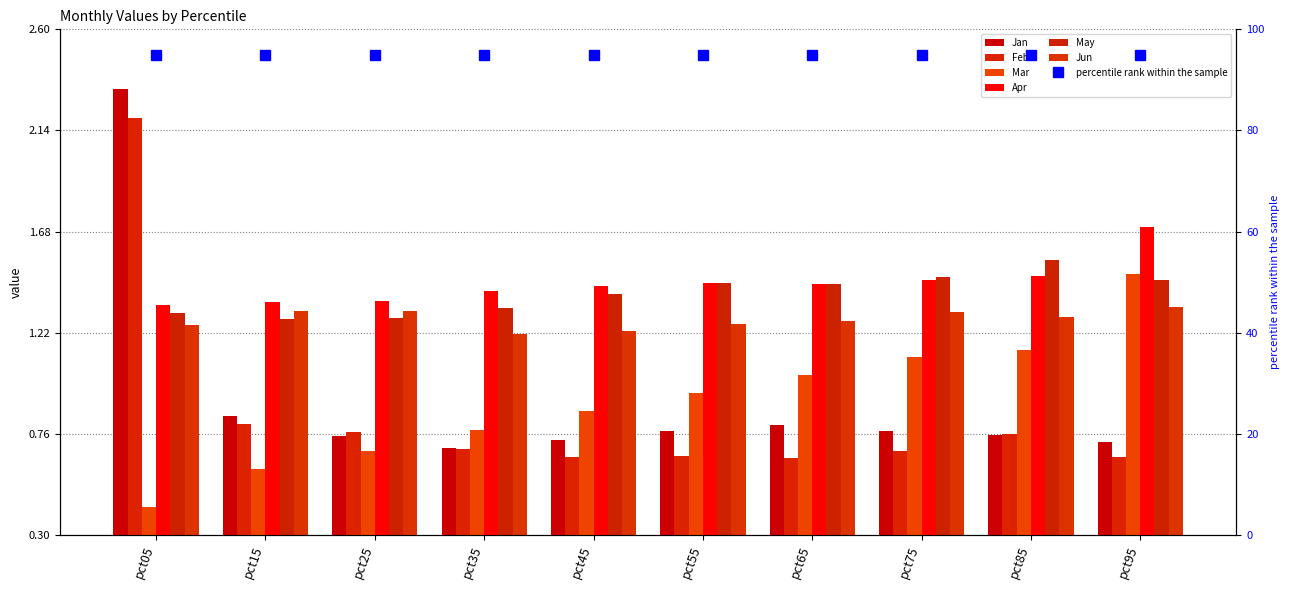

What is the value of the Mar bar at the 5th from the left?

0.9